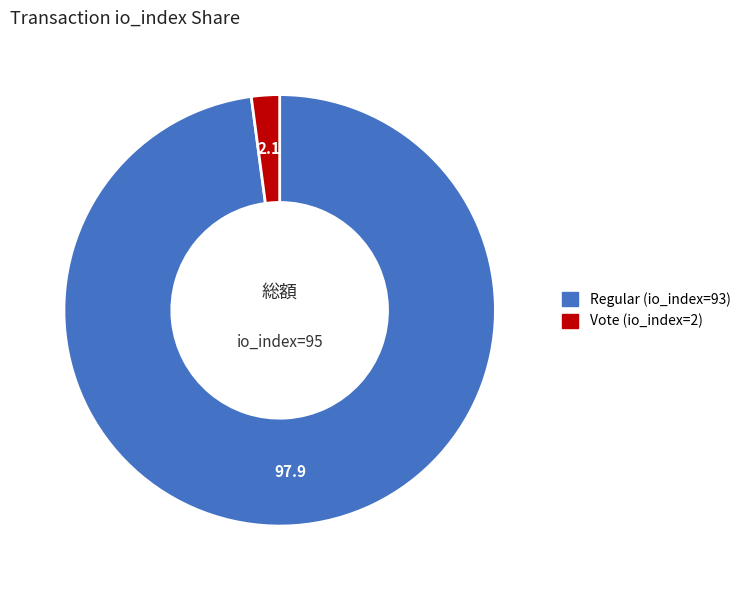

Is it true that Regular (io_index=93) is 98% of the pie?

True